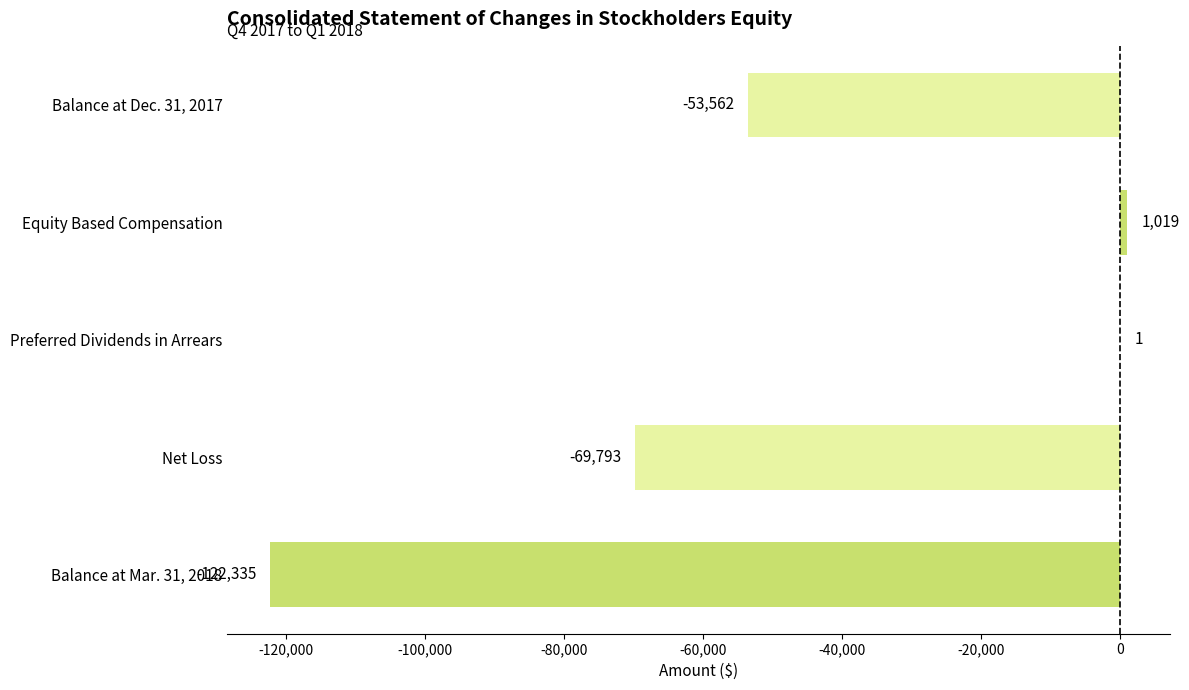

Between Net Loss and Balance at Dec. 31, 2017, which is larger?

Balance at Dec. 31, 2017